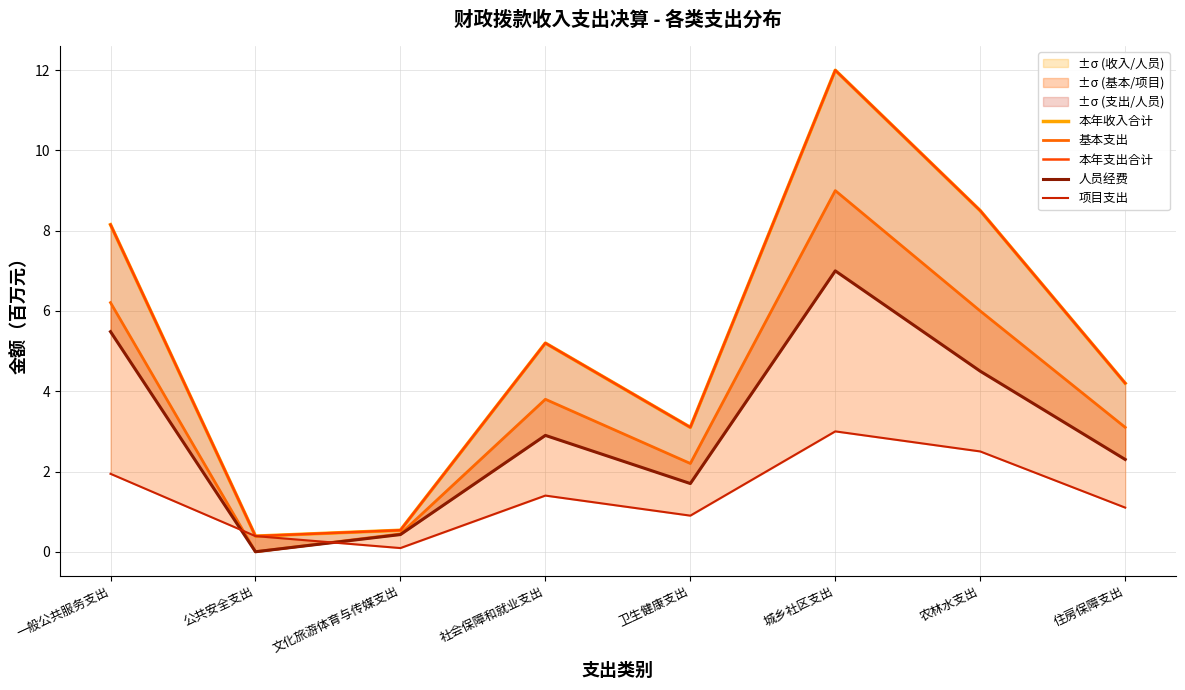

What is the label of the 4th point from the right?

卫生健康支出